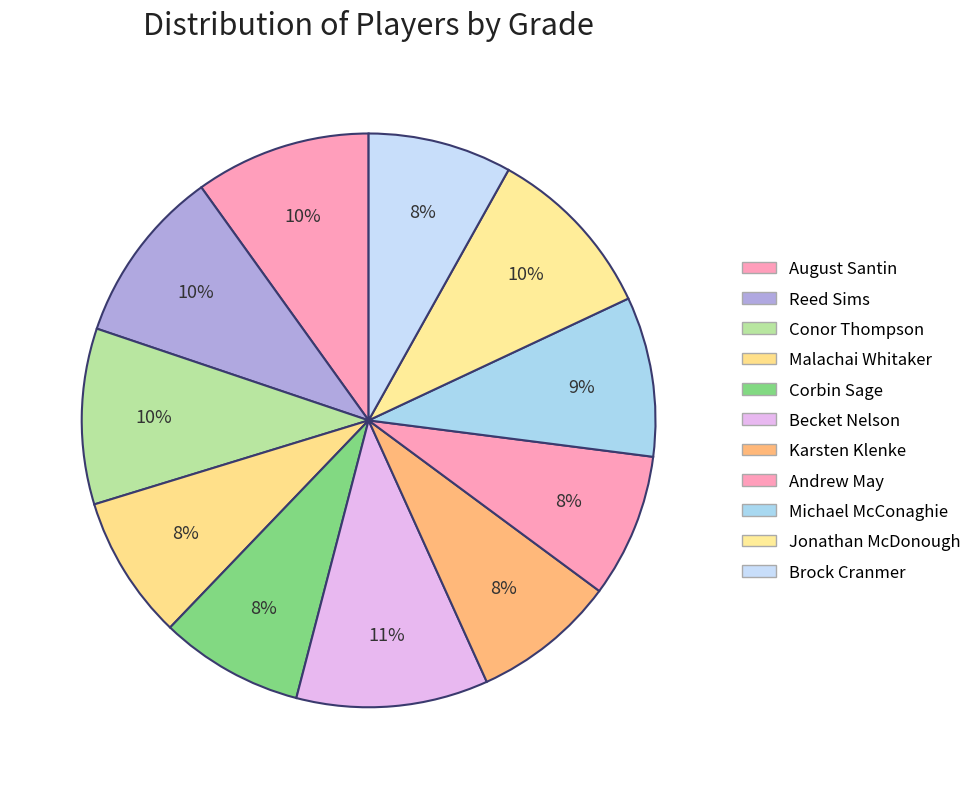

Is there any slice that represents more than half of the pie?

No